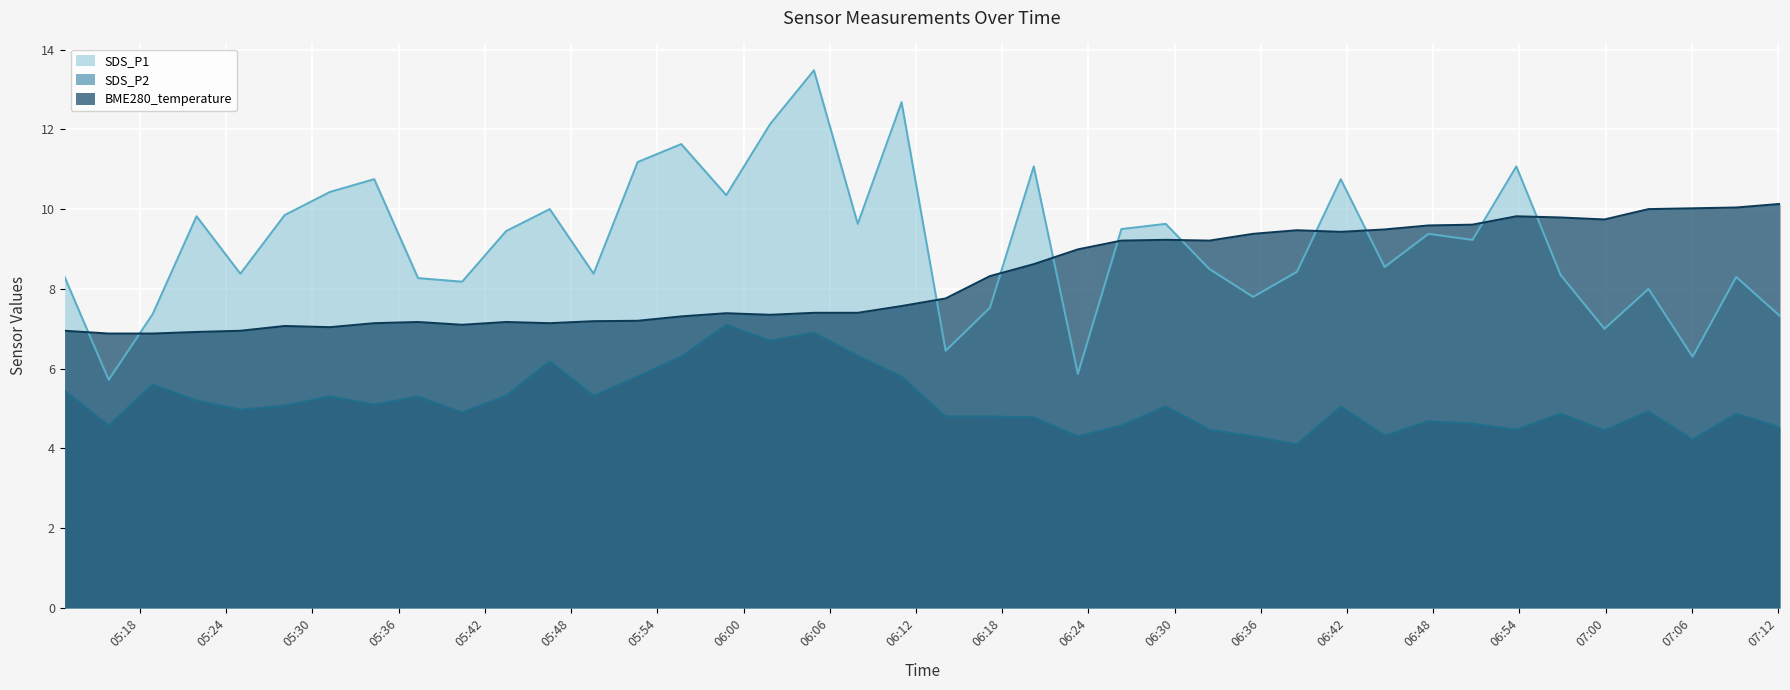

At how many categories does at least one series exceed 5?

40